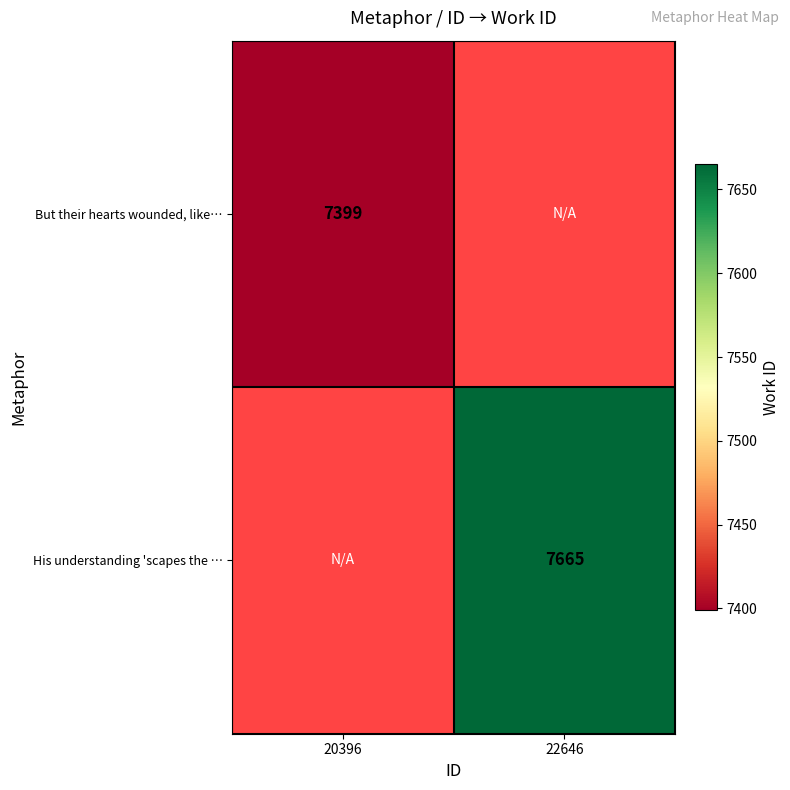

The value of But their hearts wounded, like… at 20396 is 1745. True or false?

False